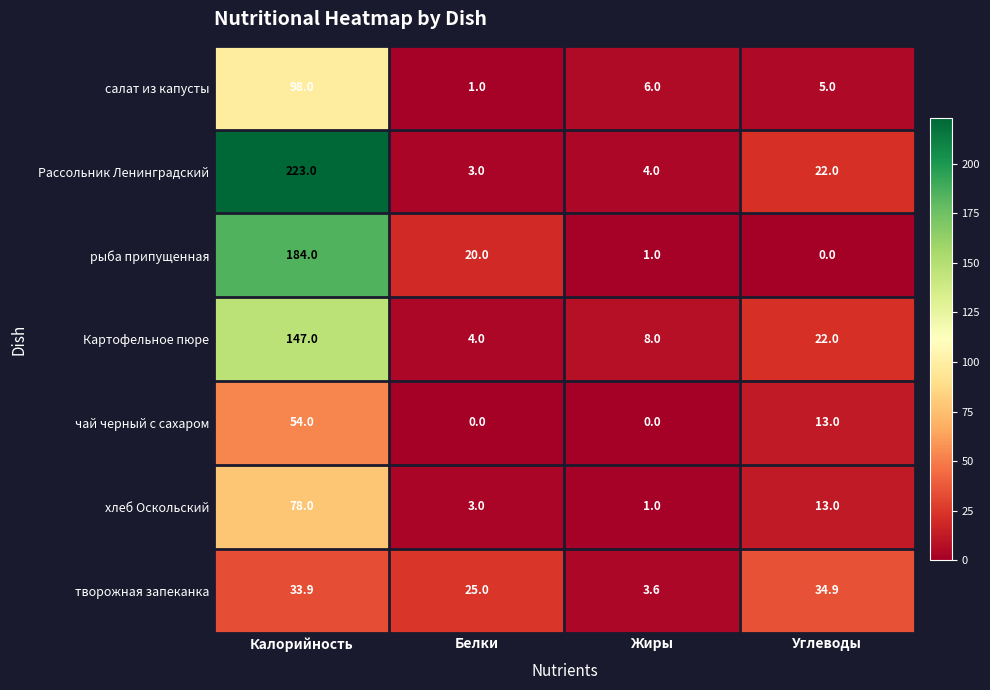

What is the sum of all Рассольник Ленинградский values?

252.0